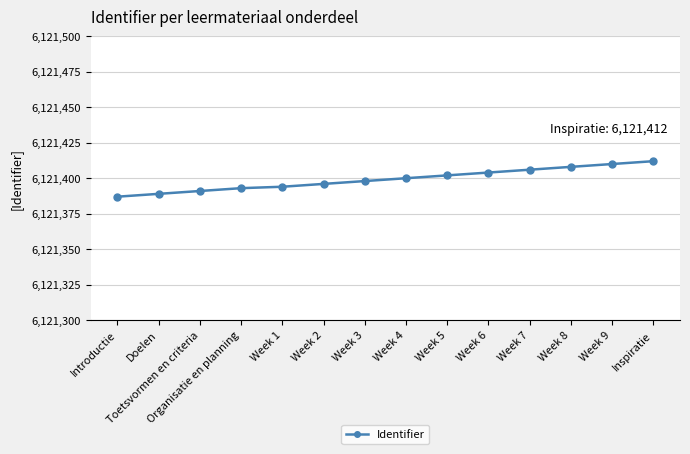

What is the minimum value shown in the chart?

6121387